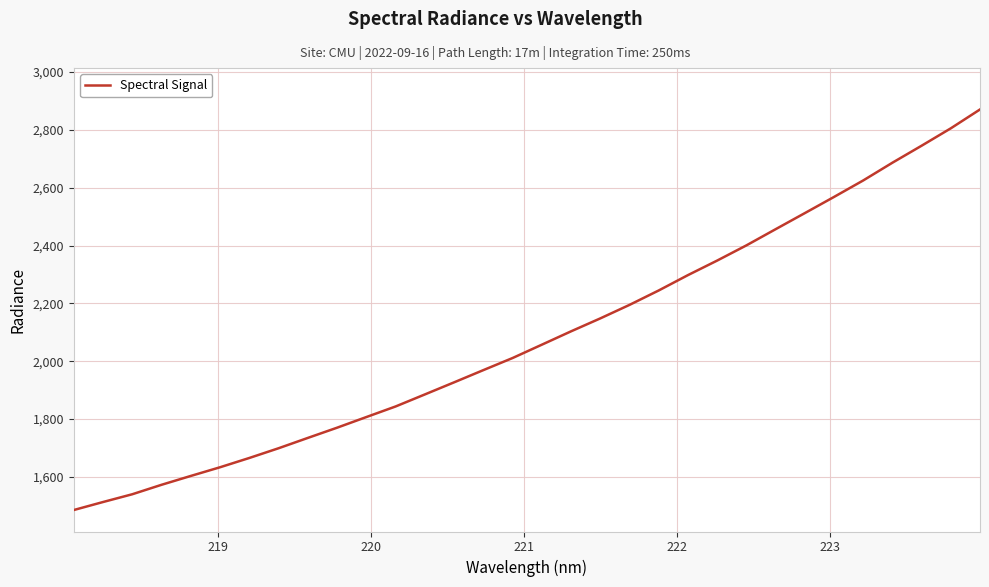

What is the maximum value shown in the chart?

2870.5